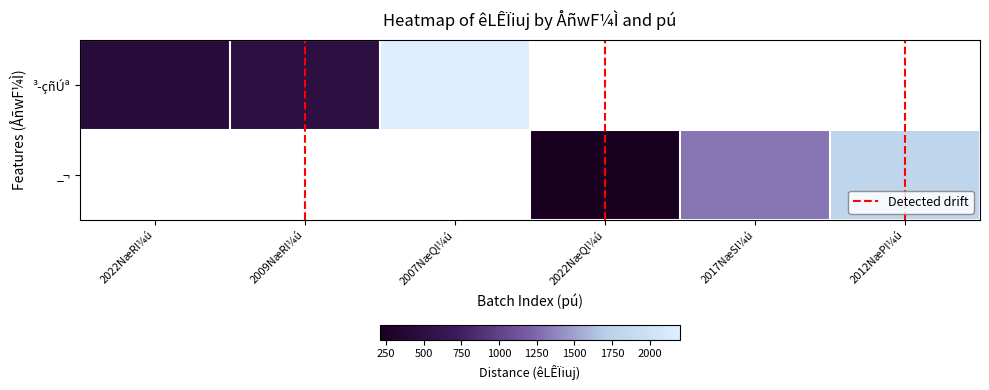

Which series has the largest total across all categories?

³­çñÚª